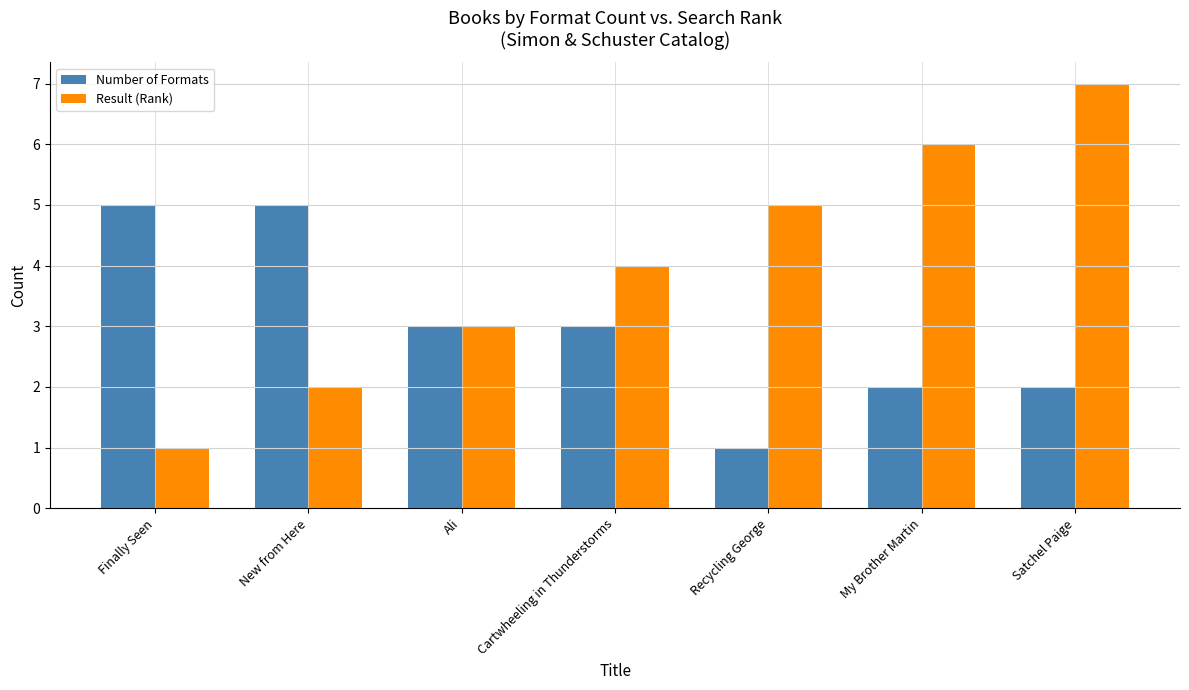

Count the number of categories in the chart.

7